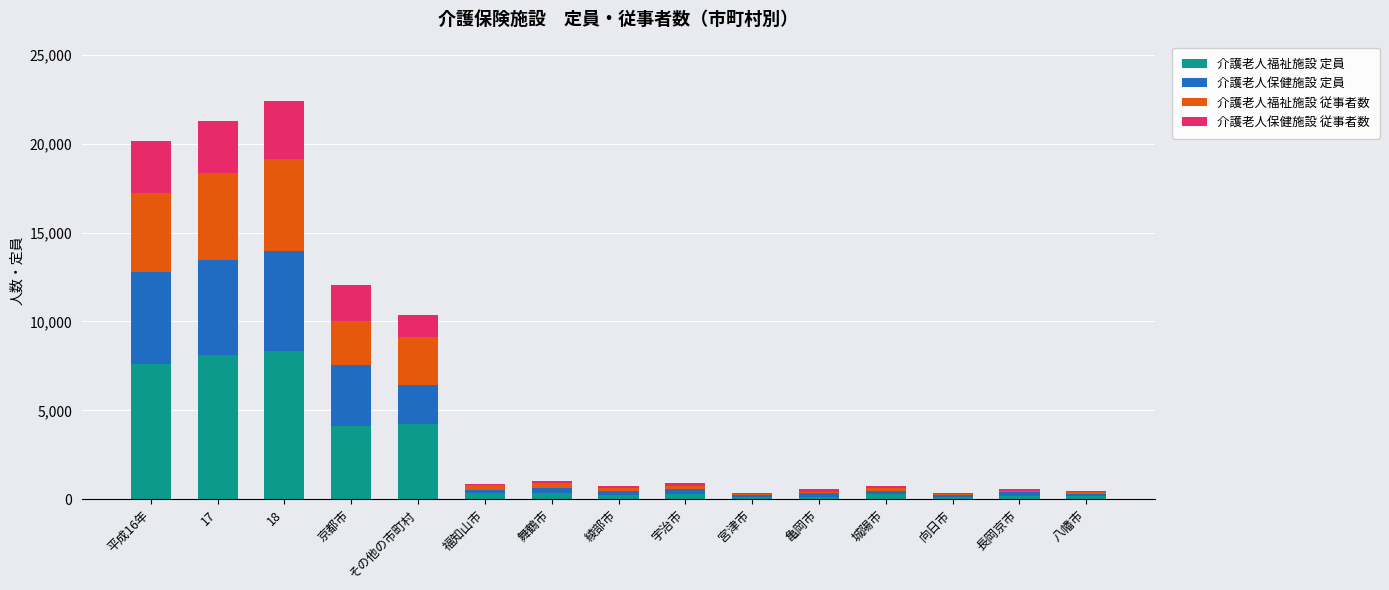

What are all the series names shown in the legend?

介護老人福祉施設 定員, 介護老人保健施設 定員, 介護老人福祉施設 従事者数, 介護老人保健施設 従事者数